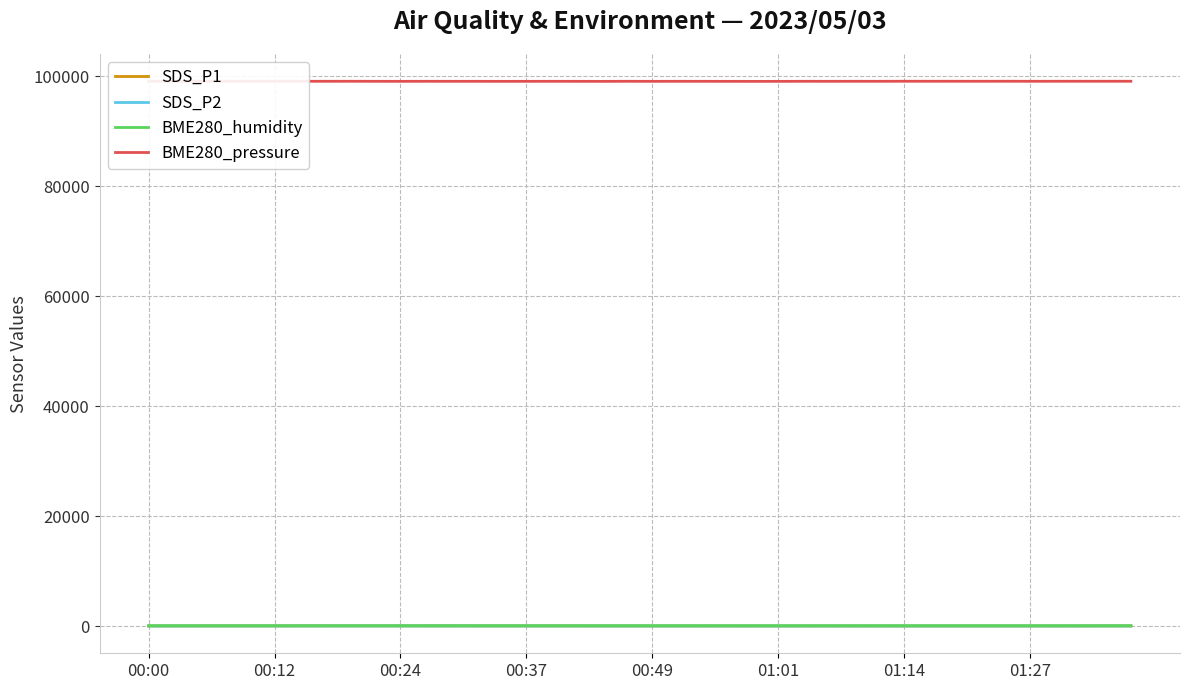

What is the highest value of the BME280_pressure series?

99123.2